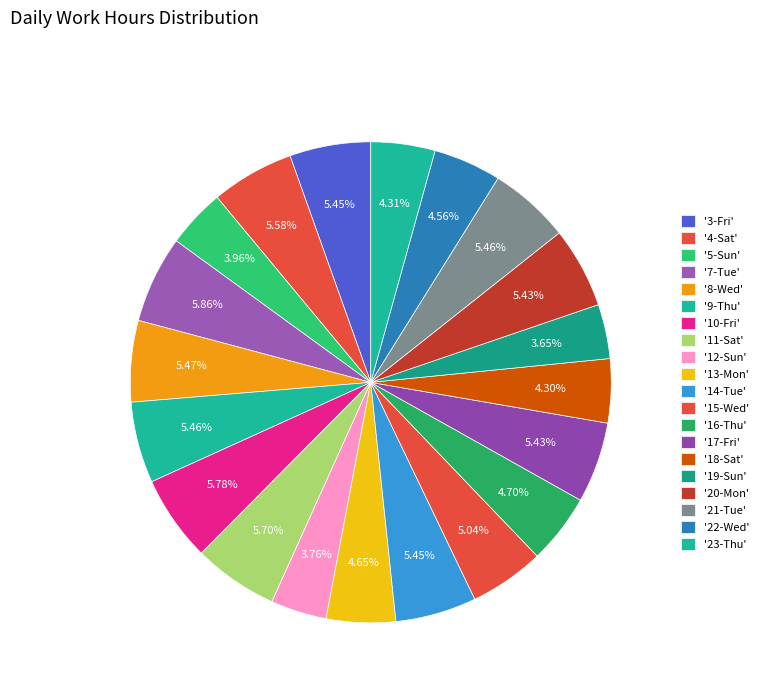

Which slice is the largest?

7-Tue